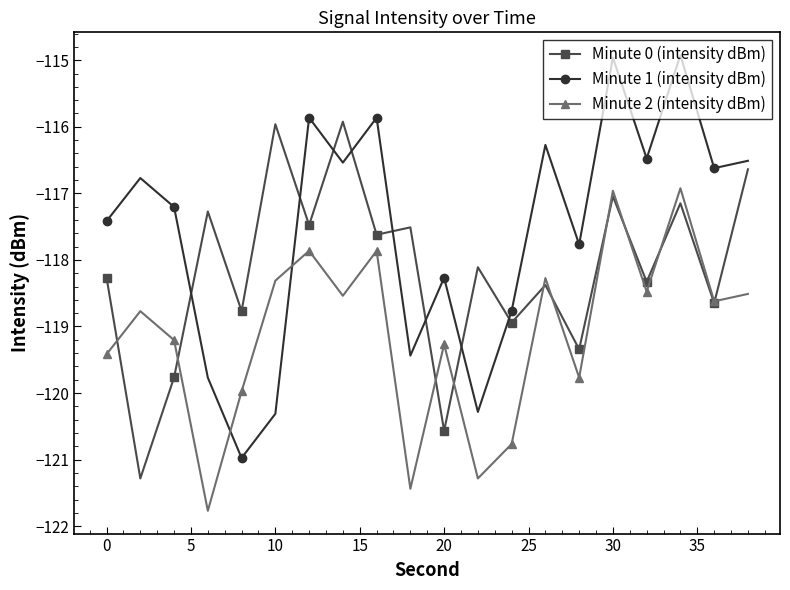

What is the lowest value of the Minute 1 (intensity dBm) series?

-121.0